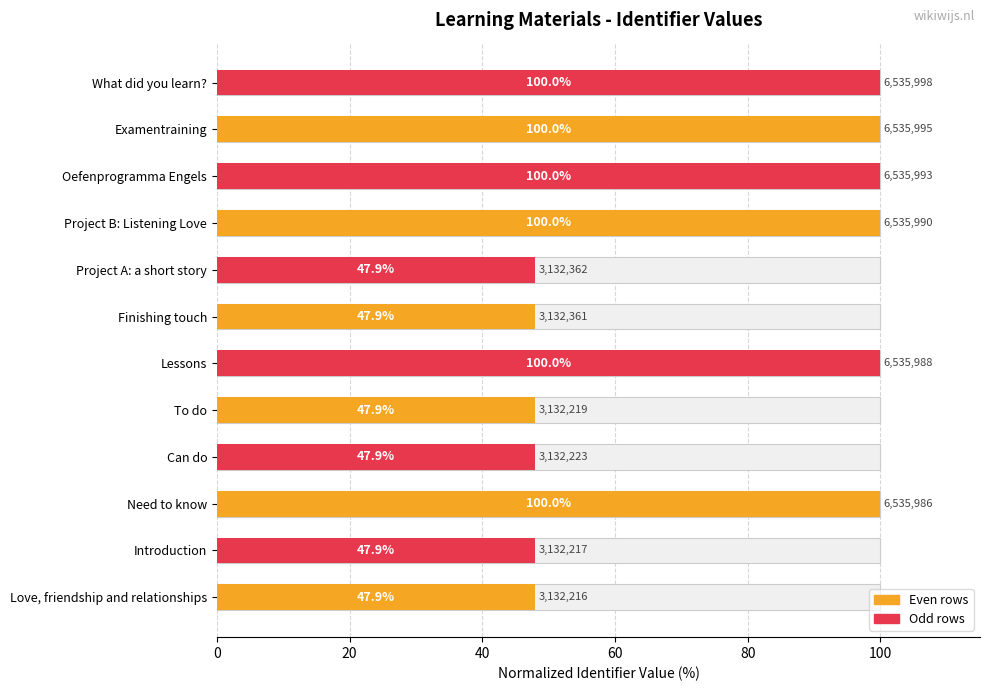

Read the value at To do.

47.9